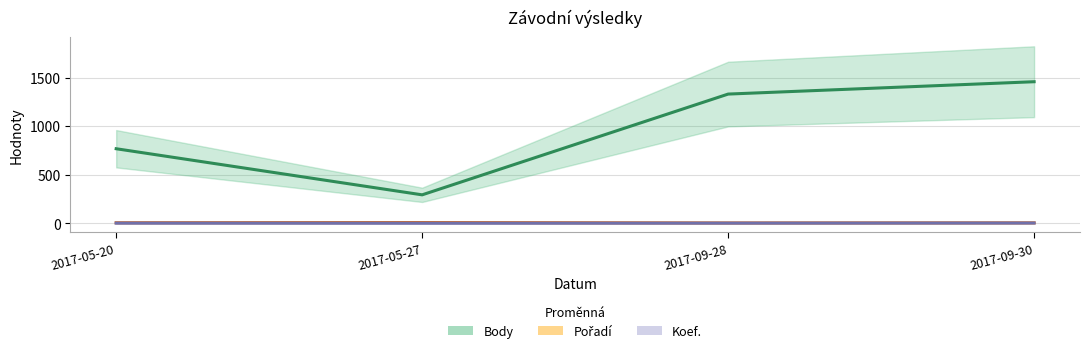

True or false: Body has a value of 1283 at 2017-05-20.

False